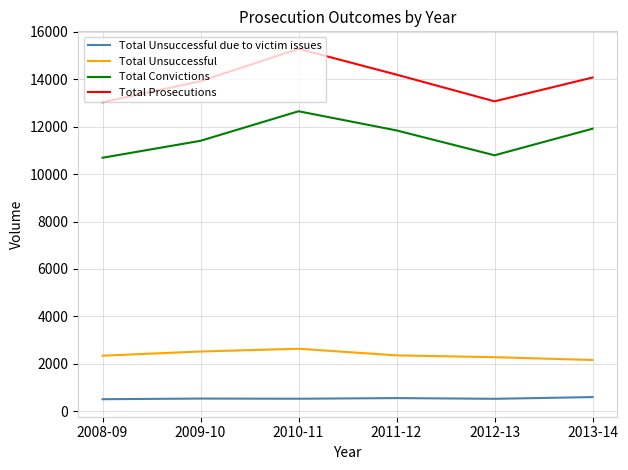

What is the minimum value shown in the chart?

504